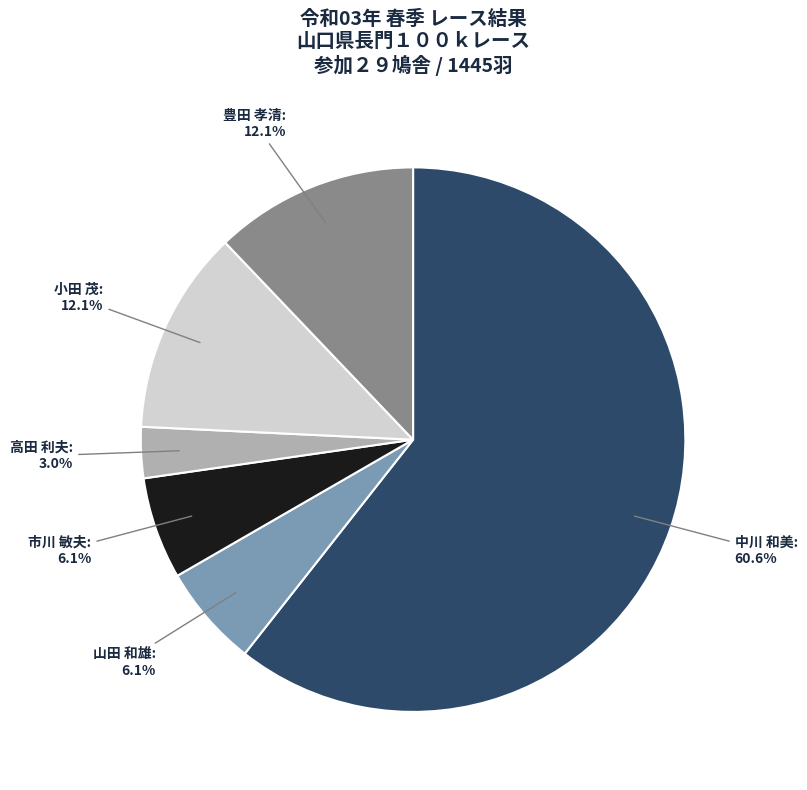

How many slices are in this pie chart?

6